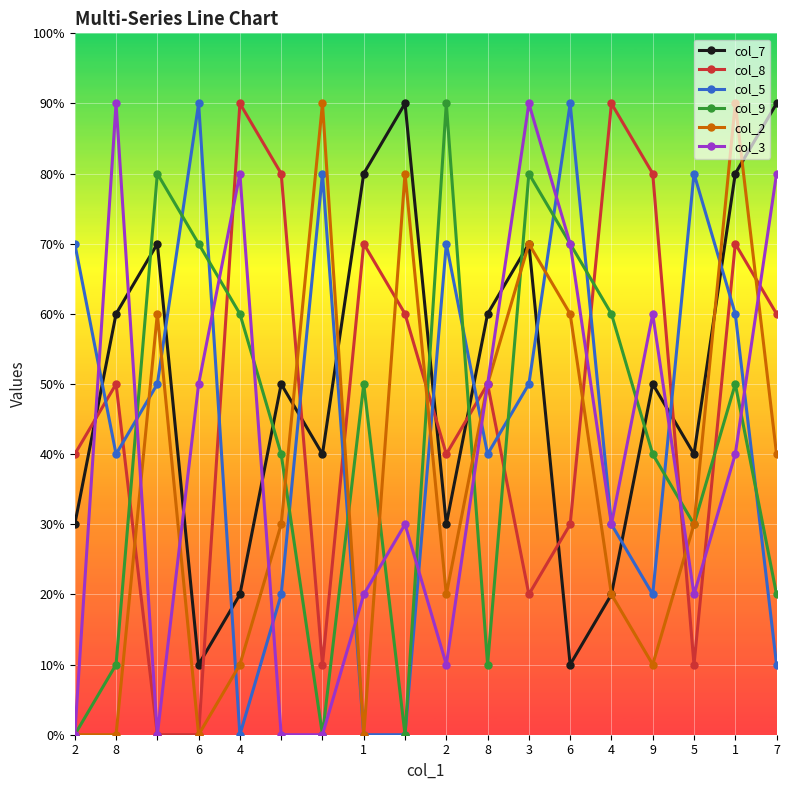

What is the value of the col_9 point at the 4th from the left?

7